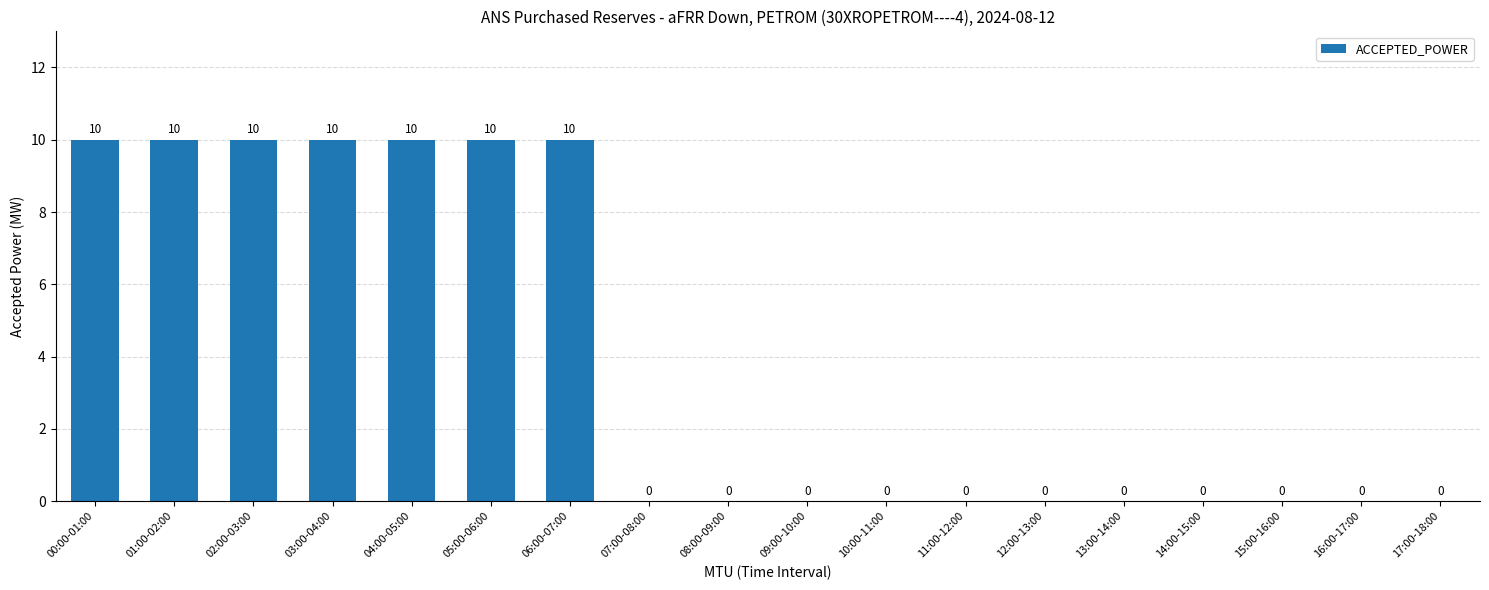

The chart shows a value of 0 at 10:00-11:00. True or false?

True